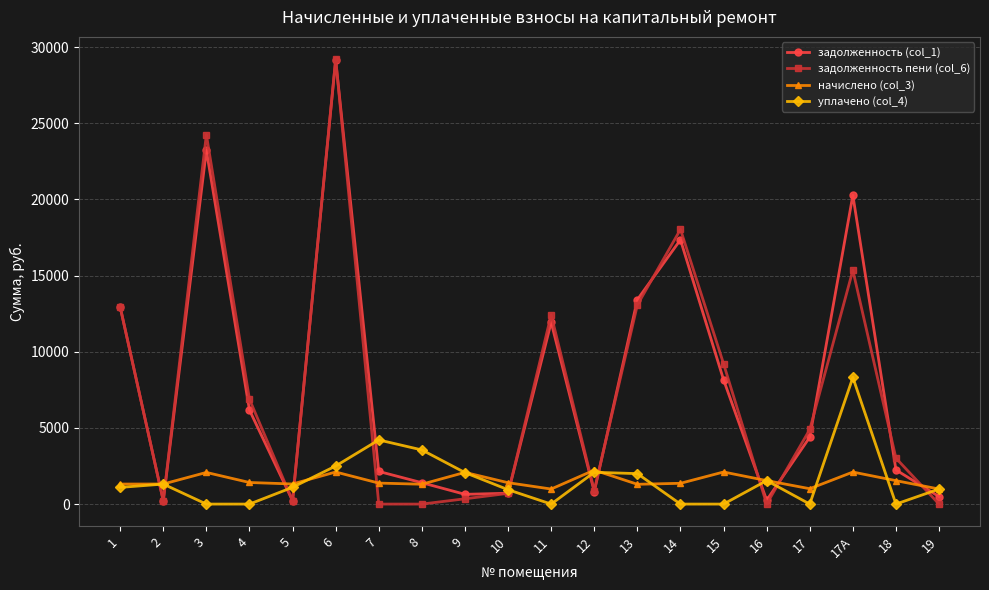

At which label is начислено (col_3) closest to 1609?

16